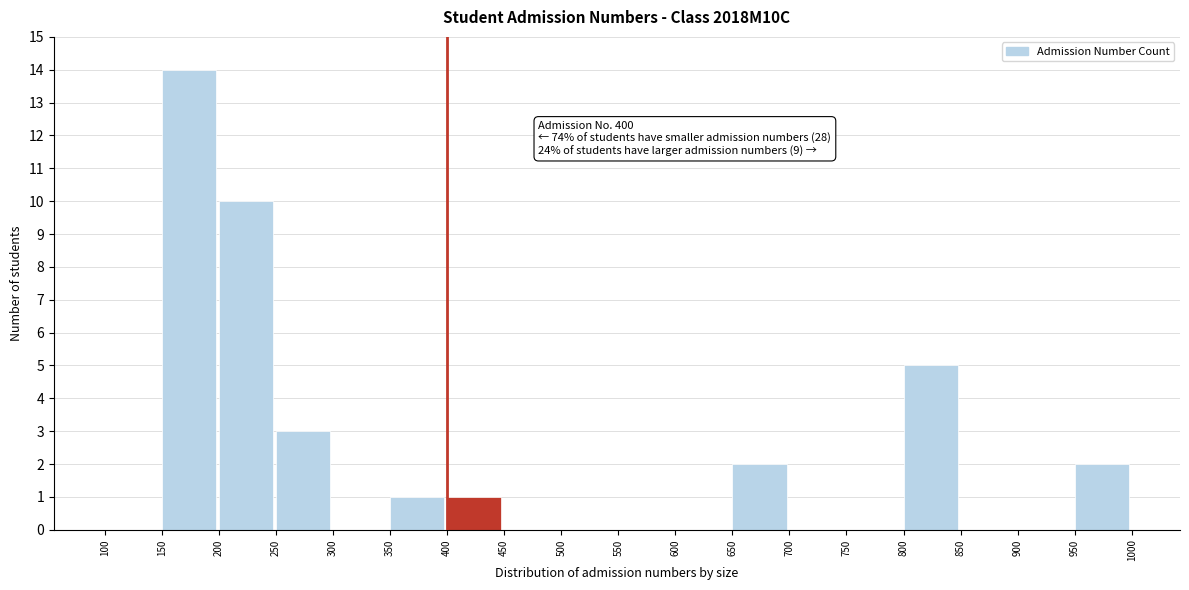

Over which range of the x-axis is the bar tallest?

150 to 200